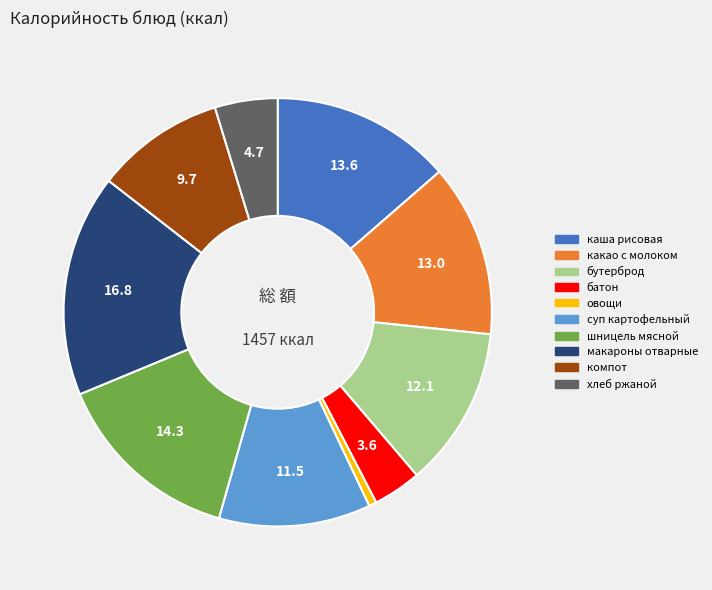

Is there a majority slice in this chart?

No